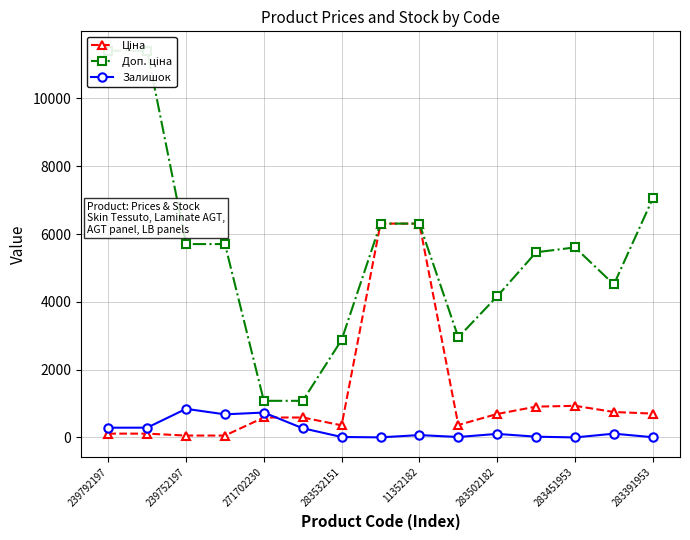

The Залишок series shows 8.0 at 283391953. True or false?

True